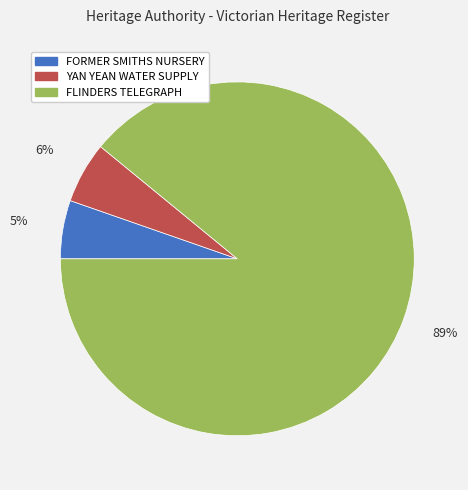

Is there a majority slice in this chart?

Yes